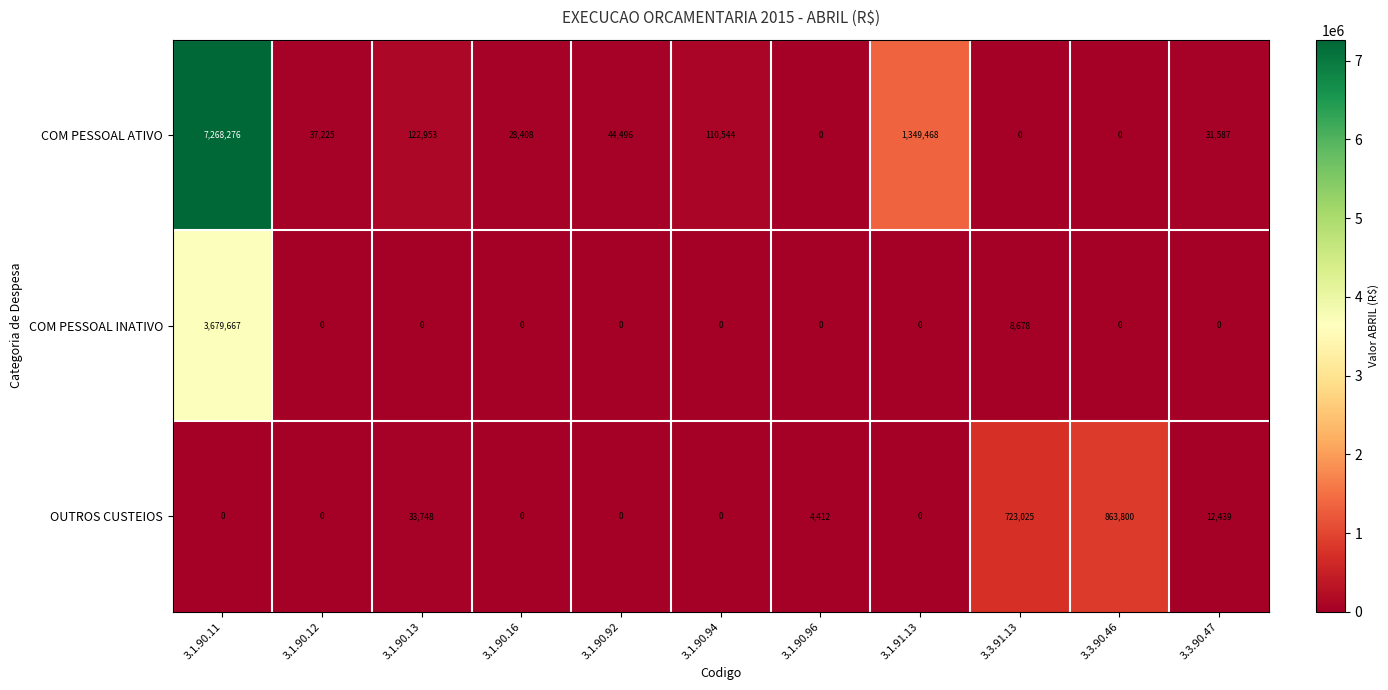

Which category has the highest value in the COM PESSOAL ATIVO series?

3.1.90.11